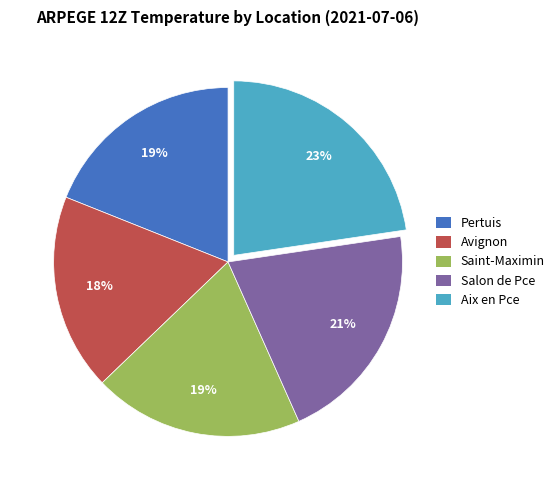

Is there a majority slice in this chart?

No